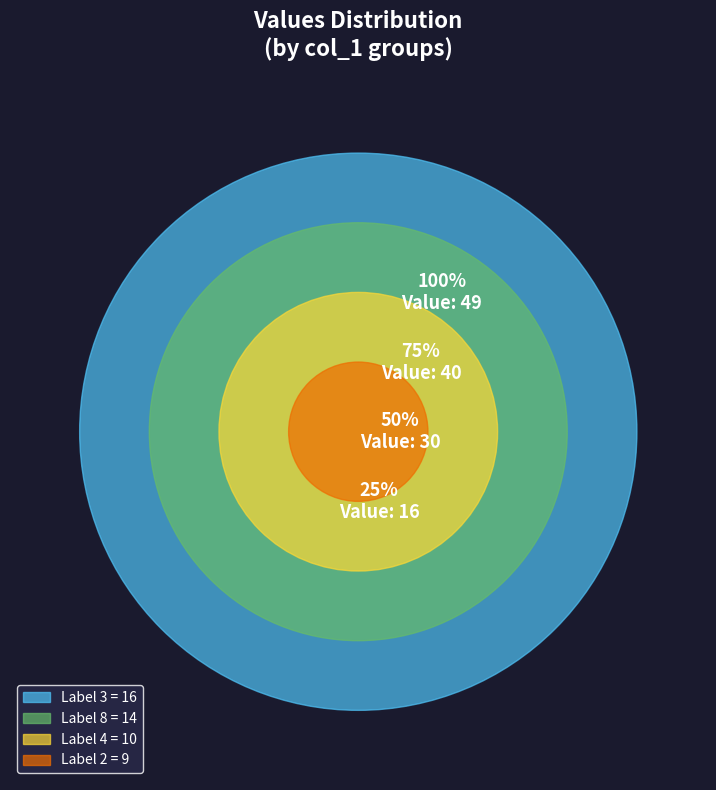

What is the smallest slice in the pie chart?

9